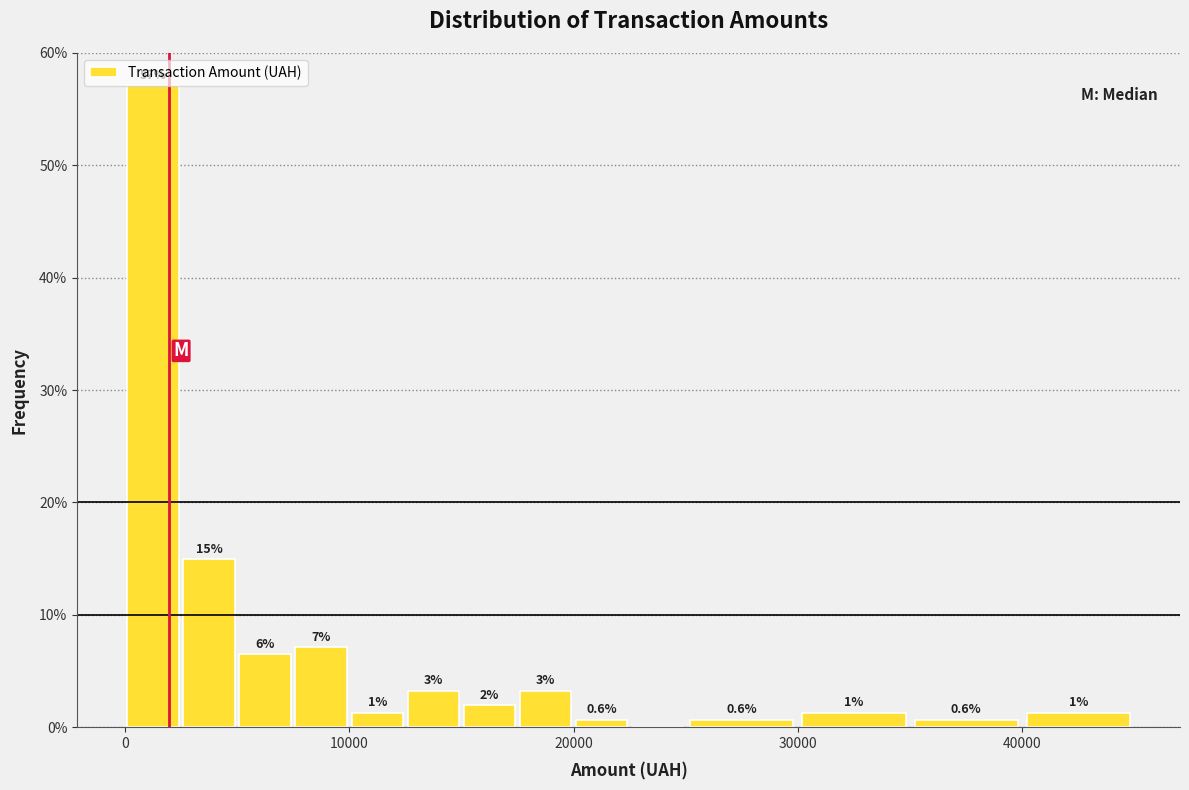

Read against the x-axis, roughly where is the centre of the tallest bar?

1000